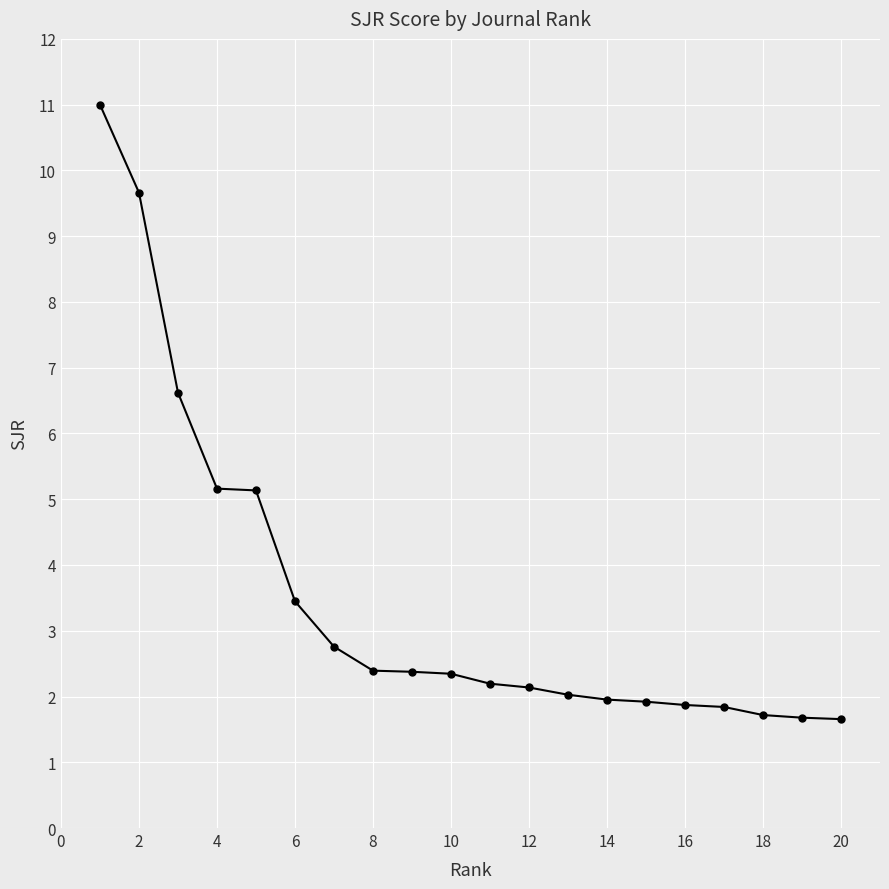

What is the sum of all values?

69.9